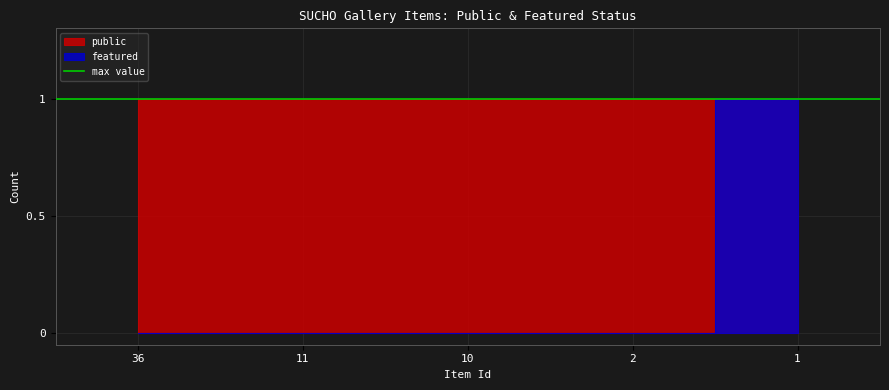

Count the values in the range 0 to 1.

5